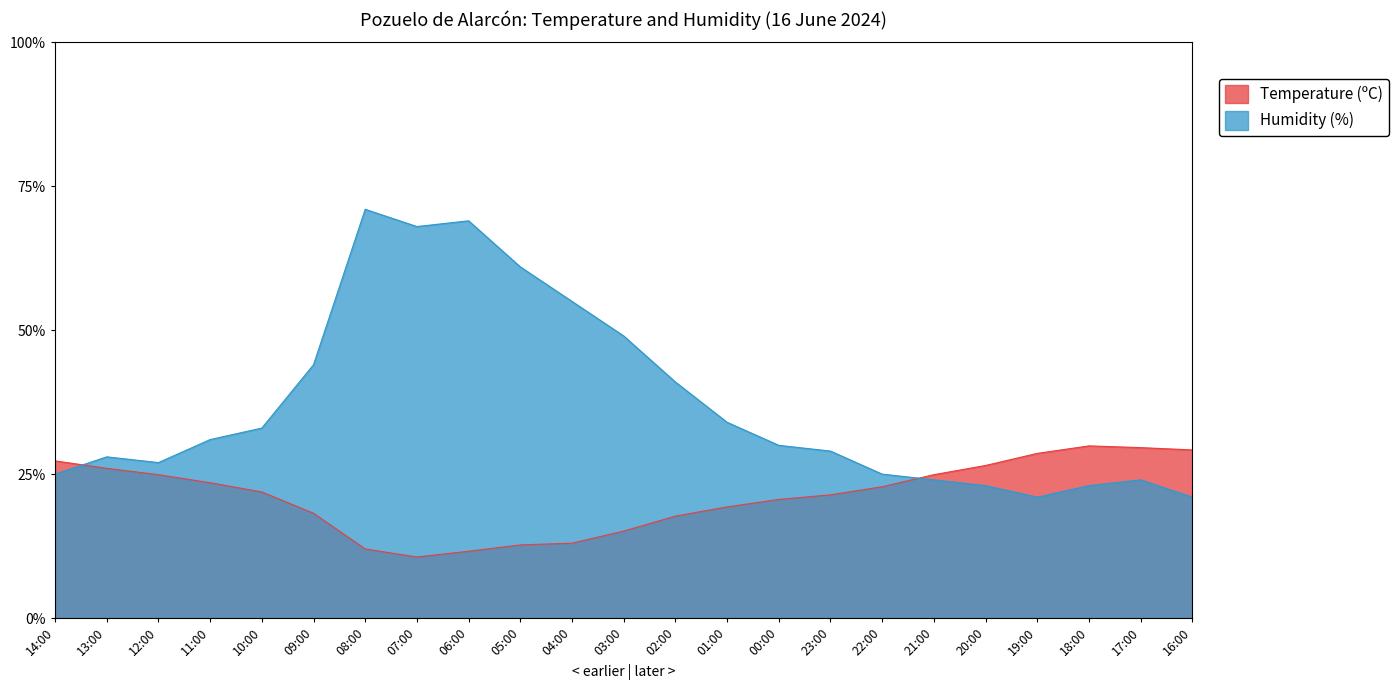

At which label is Humidity (%) closest to 46?

09:00